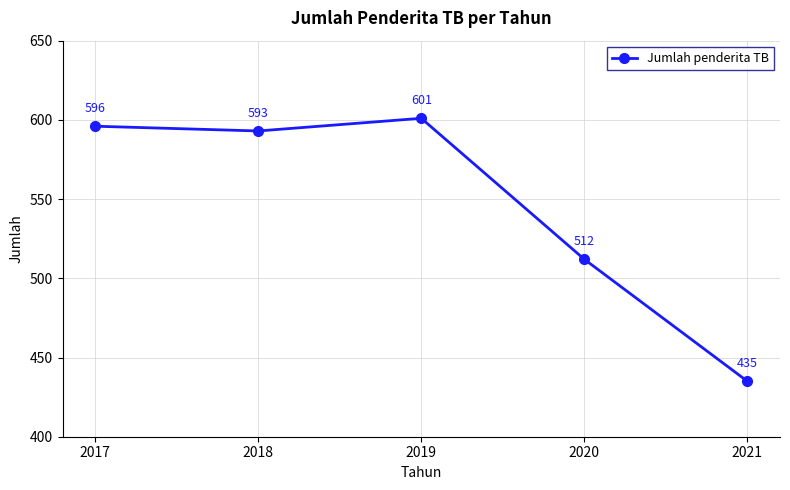

At which category does the data reach its first local valley?

2018